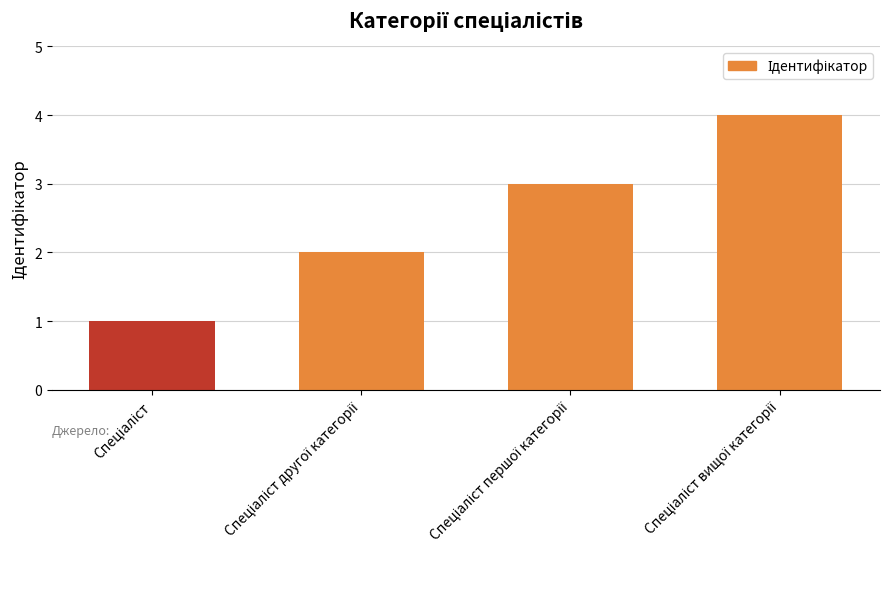

What is the greatest value displayed?

4